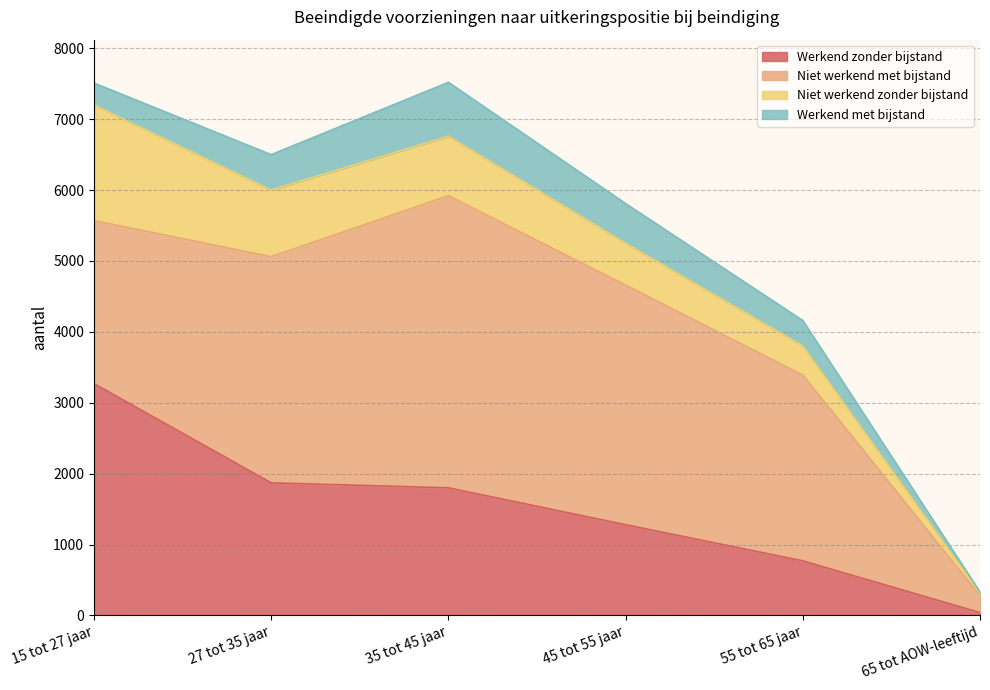

What is the minimum value for Werkend zonder bijstand?

40